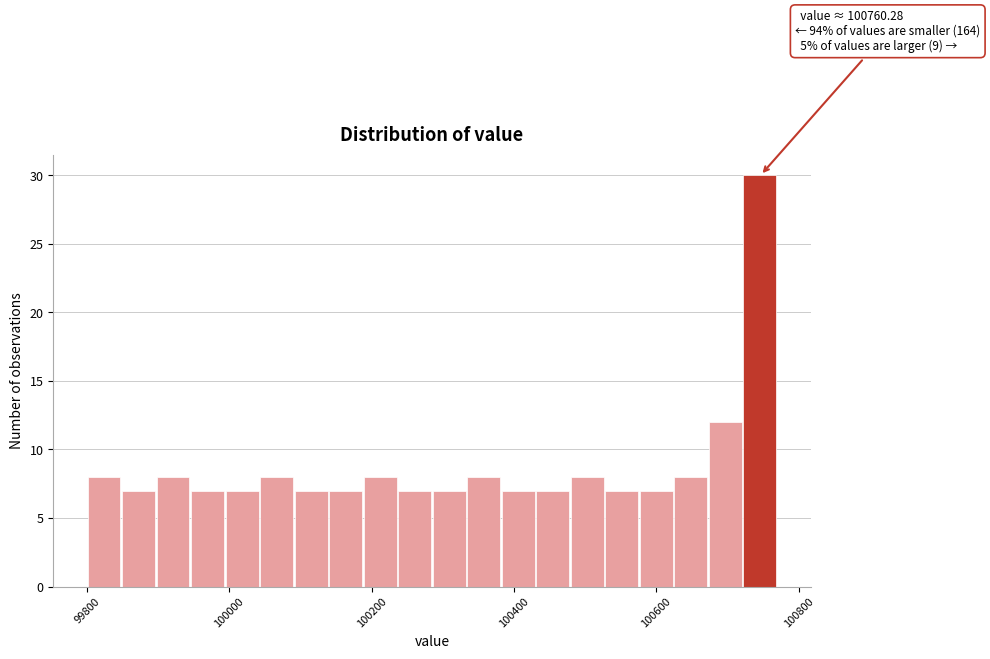

Read against the x-axis, roughly where is the centre of the tallest bar?

100740